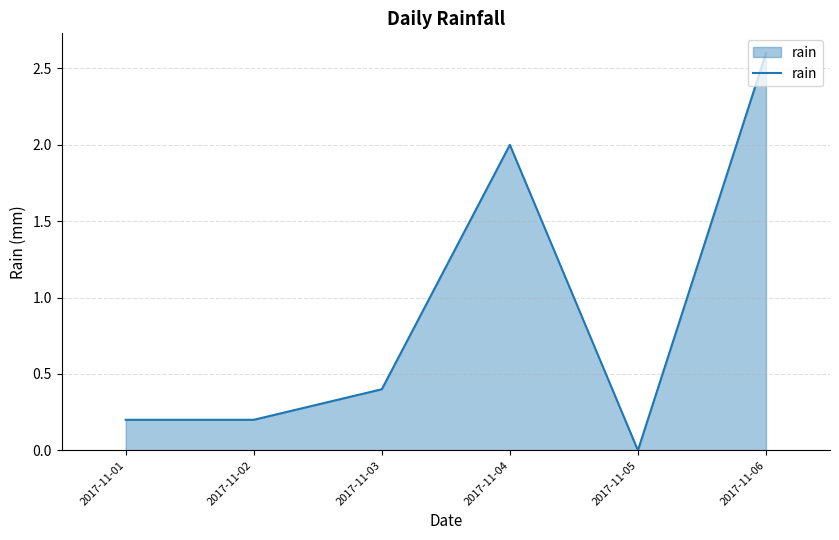

True or false: there are more than 1 points higher than both neighbors.

False